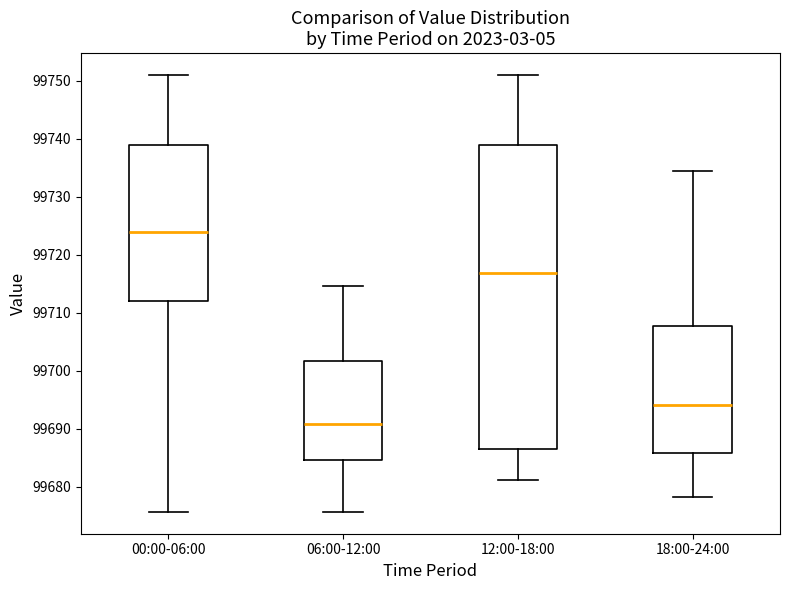

Reading left to right, read every box against the y-axis: the position of its median line, the range the box covers, and the ends of its whiskers. The values are not printed on the chart, so give them approximately, as read against the axis.

00:00-06:00: median 99724, box 99712 to 99739, whiskers 99676 to 99751
06:00-12:00: median 99691, box 99685 to 99702, whiskers 99676 to 99715
12:00-18:00: median 99717, box 99686 to 99739, whiskers 99681 to 99751
18:00-24:00: median 99694, box 99686 to 99708, whiskers 99678 to 99734